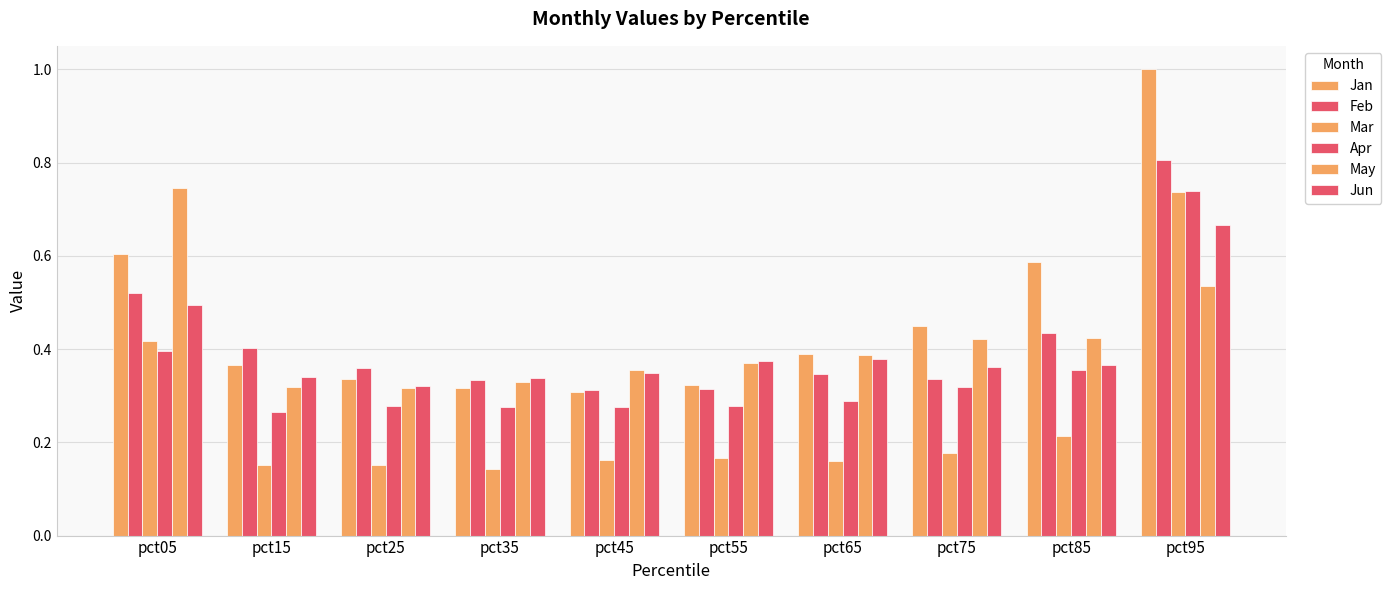

Rank the series at pct25 from highest to lowest value.

Feb, Jan, Jun, May, Apr, Mar